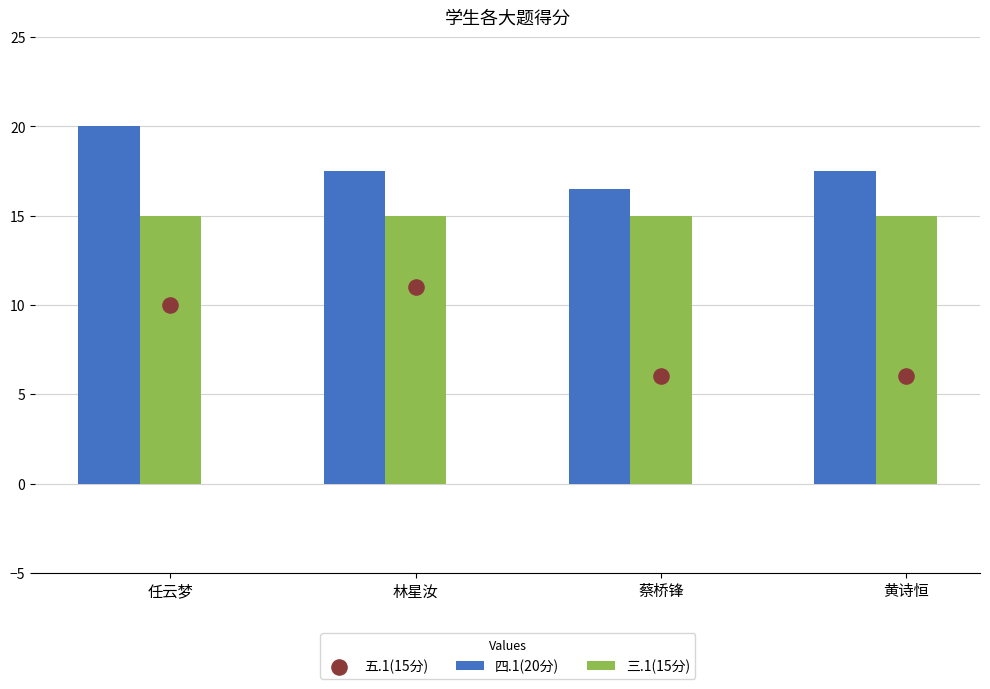

What are all the series names shown in the legend?

四.1(20分), 三.1(15分), 五.1(15分)